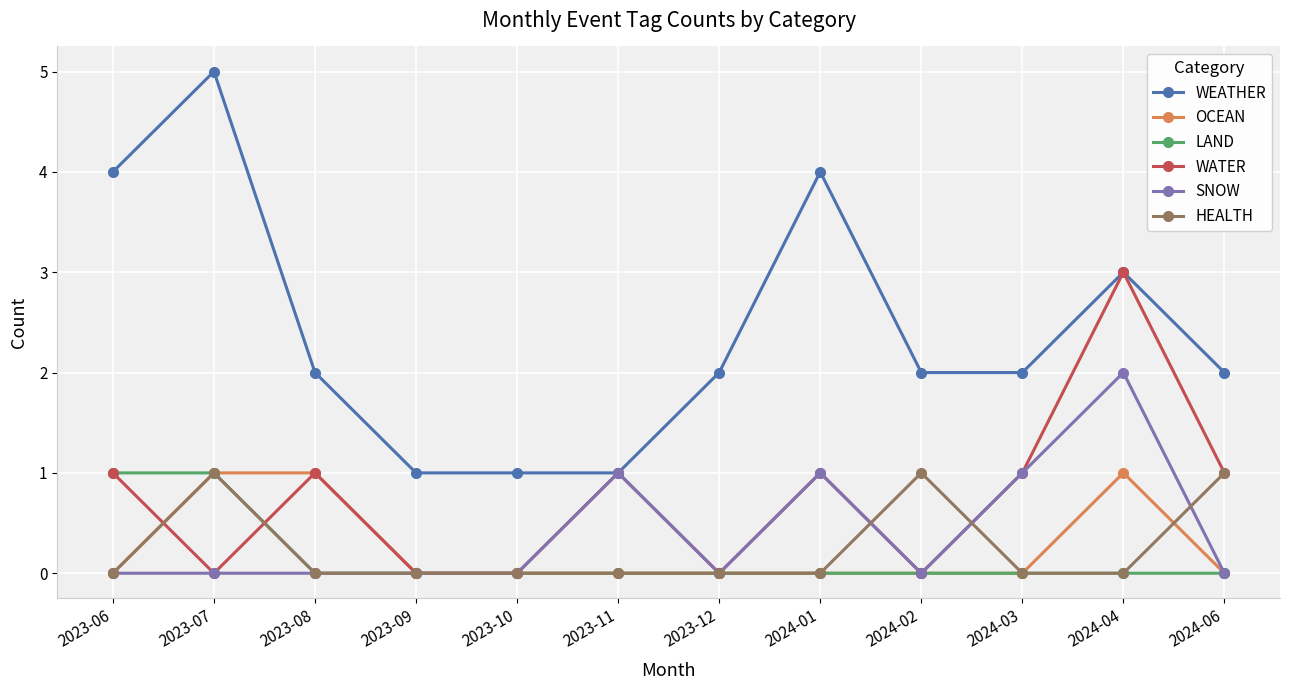

What position from the left is 2023-09?

4